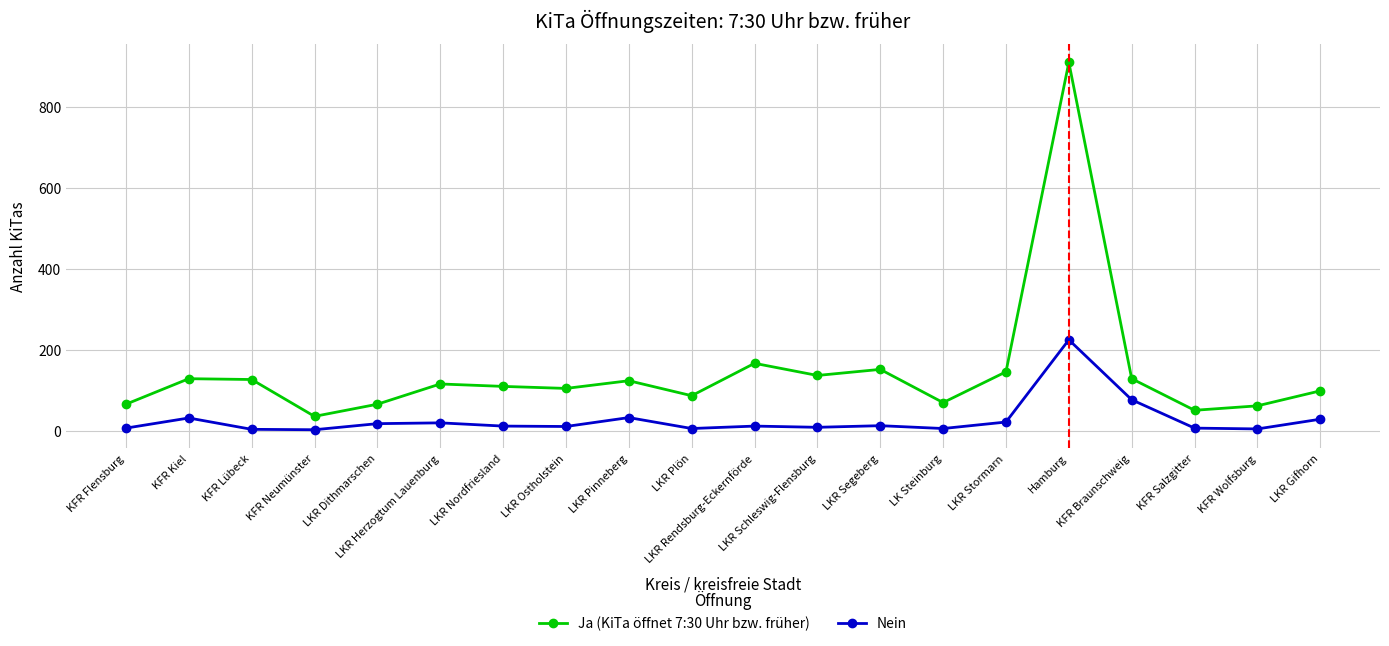

List the series in order of their overall mean, lowest first.

Nein, Ja (KiTa öffnet 7:30 Uhr bzw. früher)